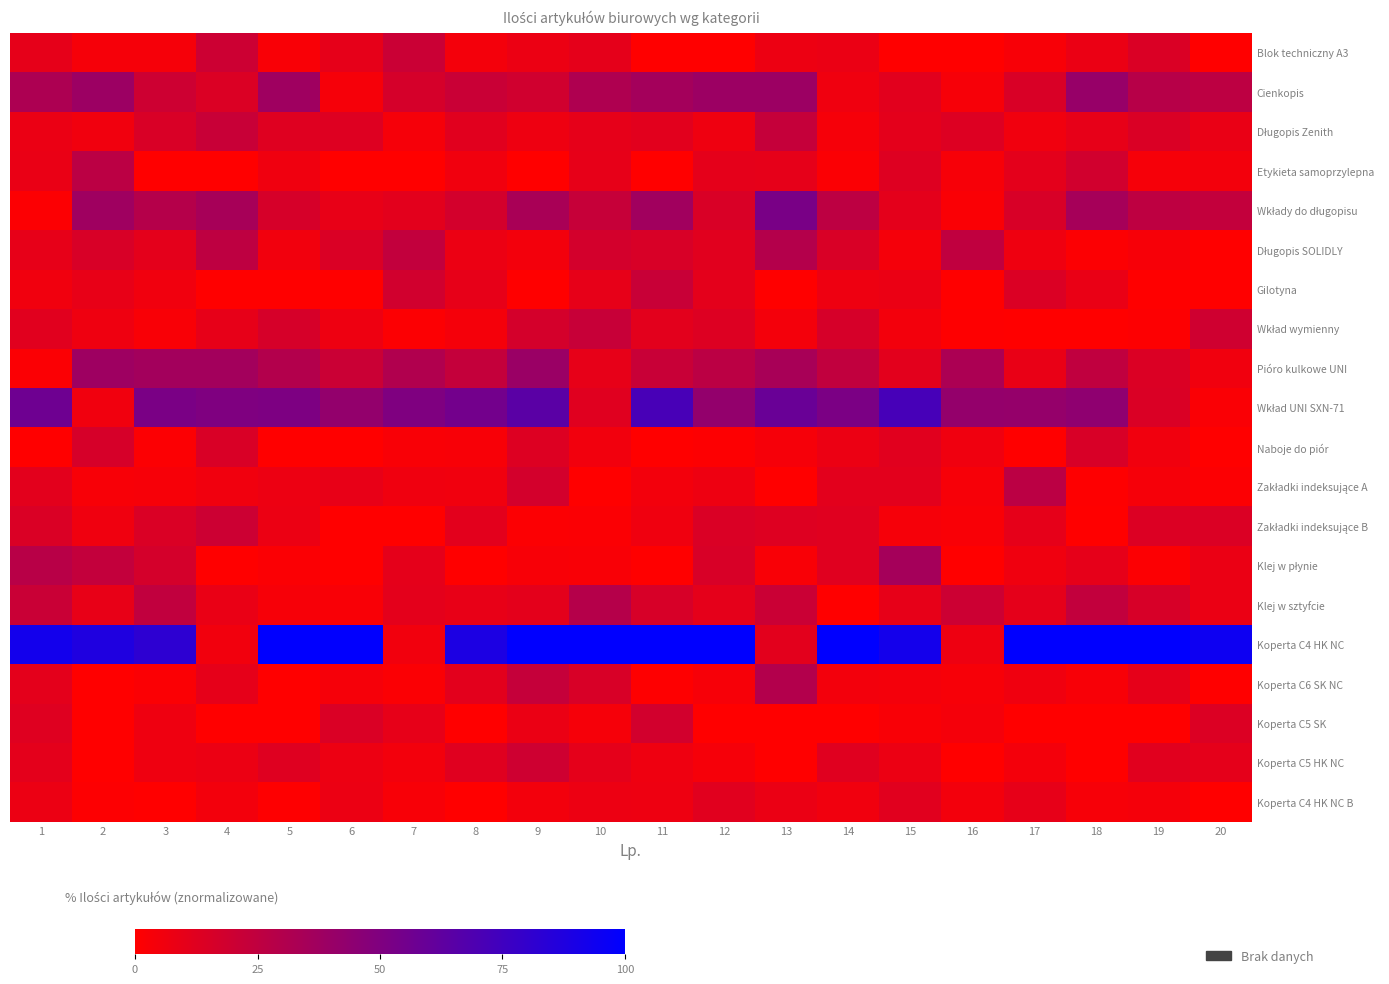

Rank the series by their maximum value, from lowest to highest.

Koperta C4 HK NC B, Naboje do piór, Koperta C5 SK, Koperta C5 HK NC, Zakładki indeksujące B, Blok techniczny A3, Gilotyna, Wkład wymienny, Długopis Zenith, Zakładki indeksujące A, Etykieta samoprzylepna, Klej w sztyfcie, Długopis SOLIDLY, Koperta C6 SK NC, Klej w płynie, Pióro kulkowe UNI, Cienkopis, Wkłady do długopisu, Wkład UNI SXN-71, Koperta C4 HK NC